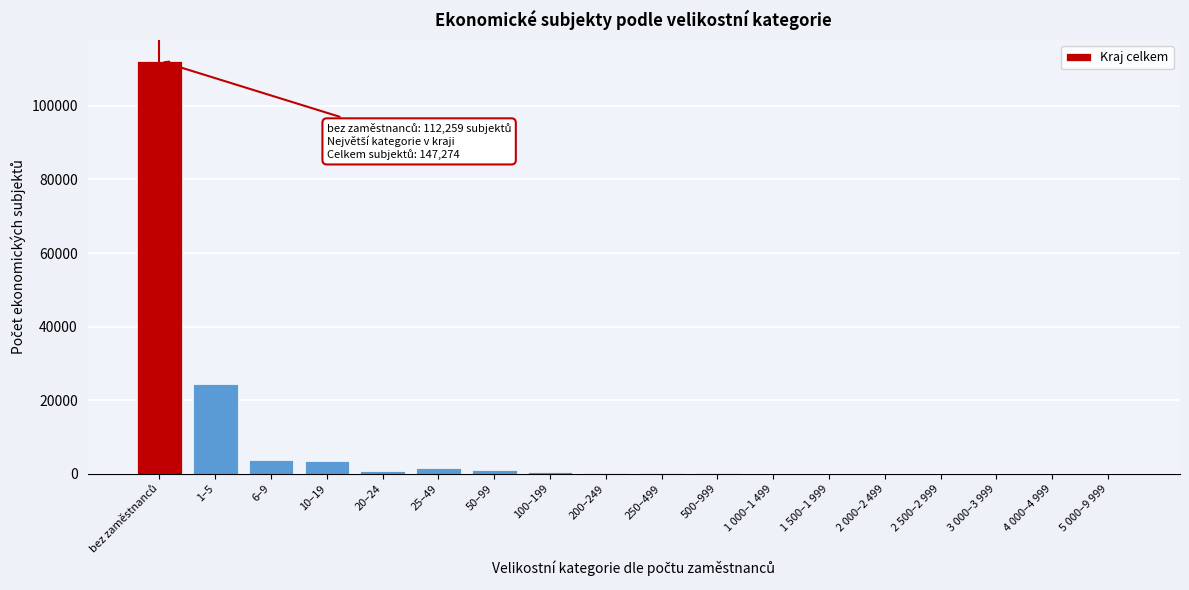

What is the maximum value shown in the chart?

112259